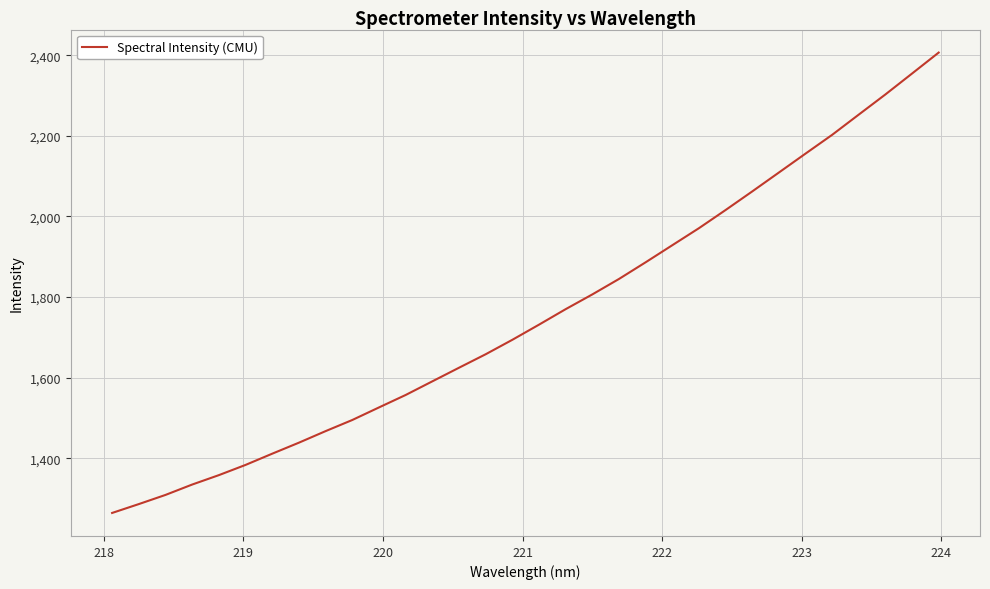

Reading right to left, list all the values displayed in this chart.

2406.8	2354.7	2302.9	2252.9	2202.6	2156.0	2109.1	2062.2	2016.0	1971.0	1928.7	1886.4	1845.0	1806.6	1770.0	1731.6	1694.0	1658.2	1624.7	1590.9	1557.1	1526.2	1495.1	1467.5	1438.8	1411.5	1383.6	1358.2	1334.9	1309.1	1286.4	1264.4